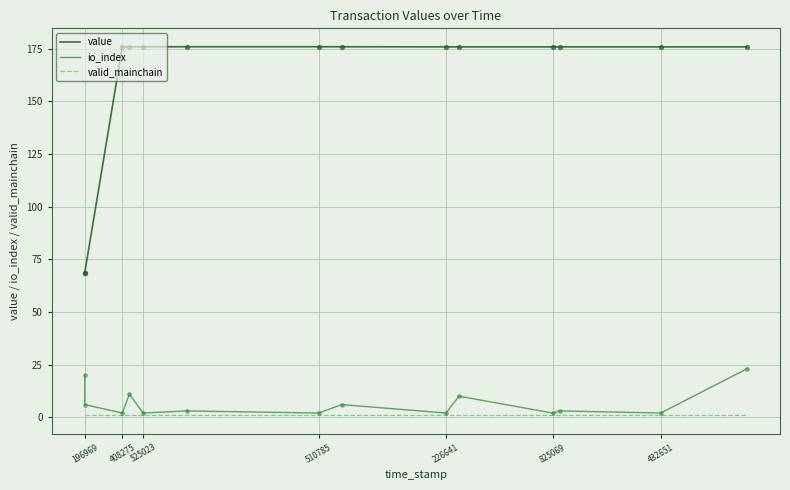

At how many categories does at least one series exceed 97?

12